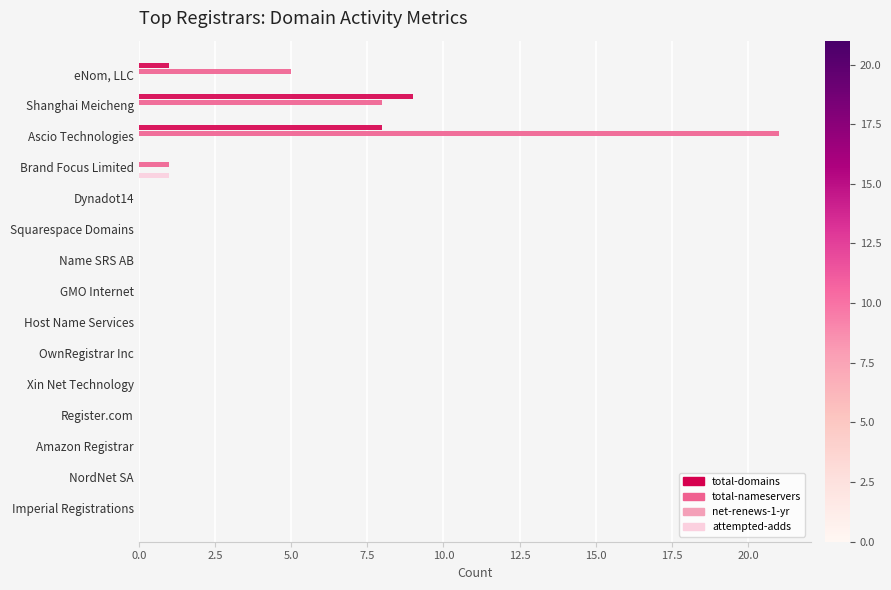

At which category is the sum across all series the highest?

Ascio Technologies